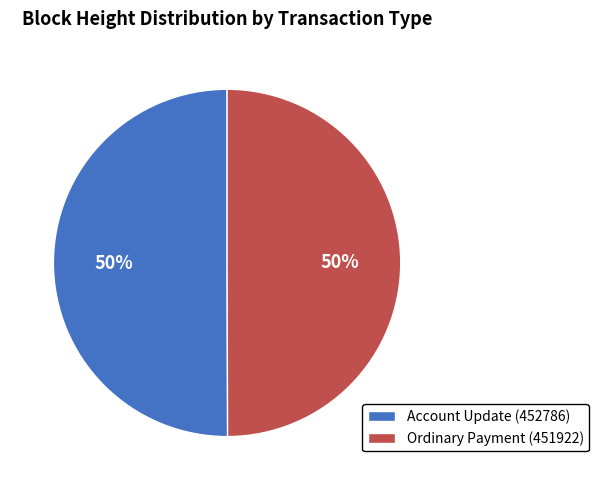

Approximately how many times larger is the value at Account Update (452786) compared to Ordinary Payment (451922)?

1.0